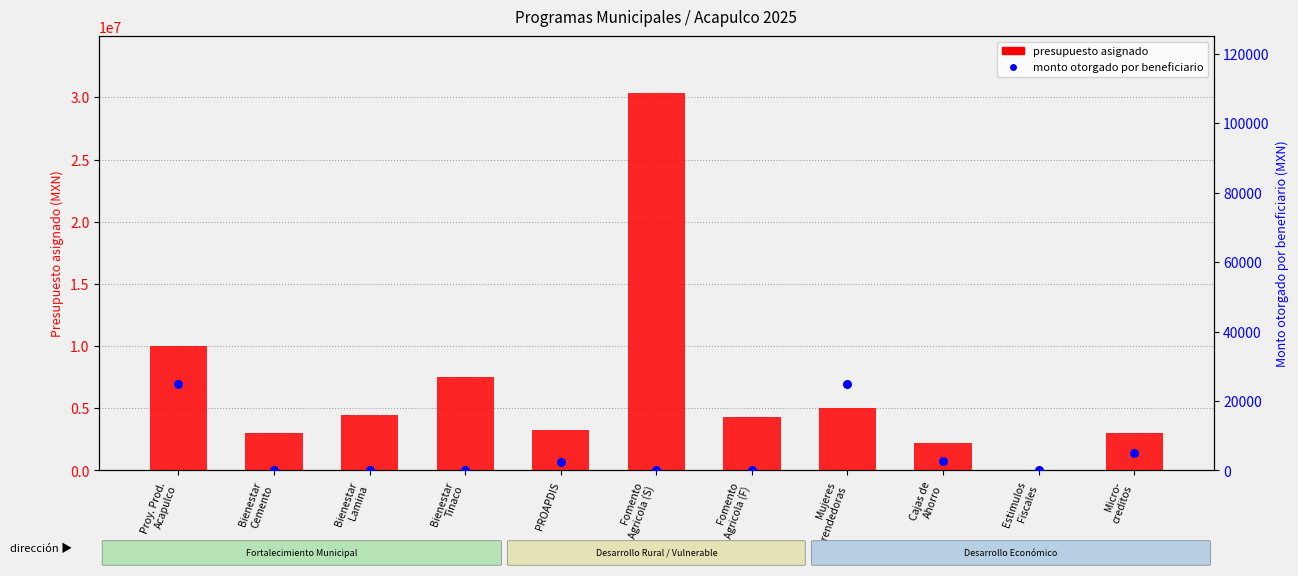

Which series has the largest Y range (max minus min)?

presupuesto asignado